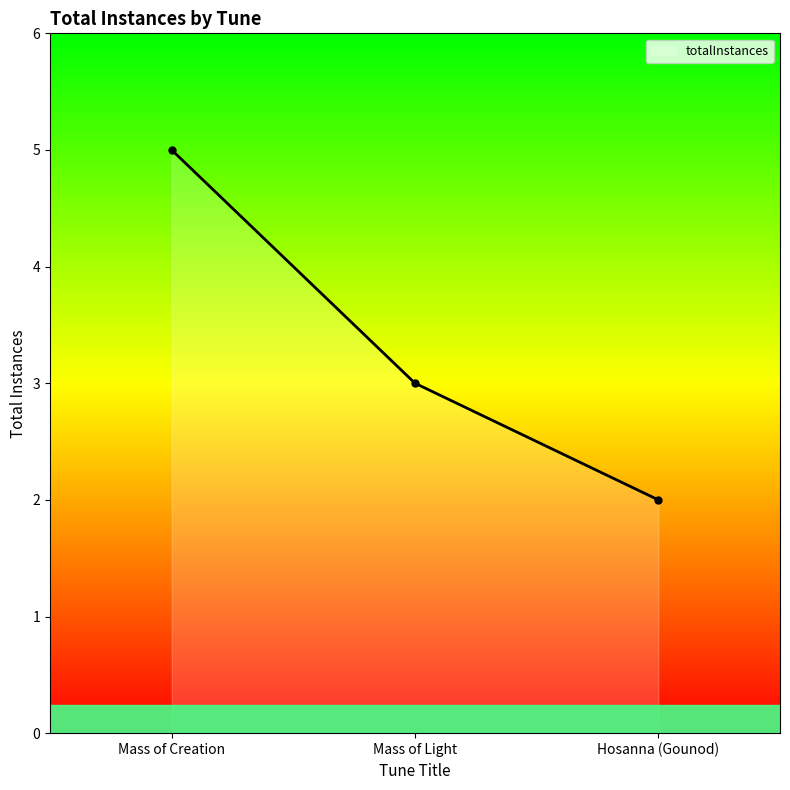

What is the ratio of the value at Hosanna (Gounod) to the value at Mass of Creation?

0.4